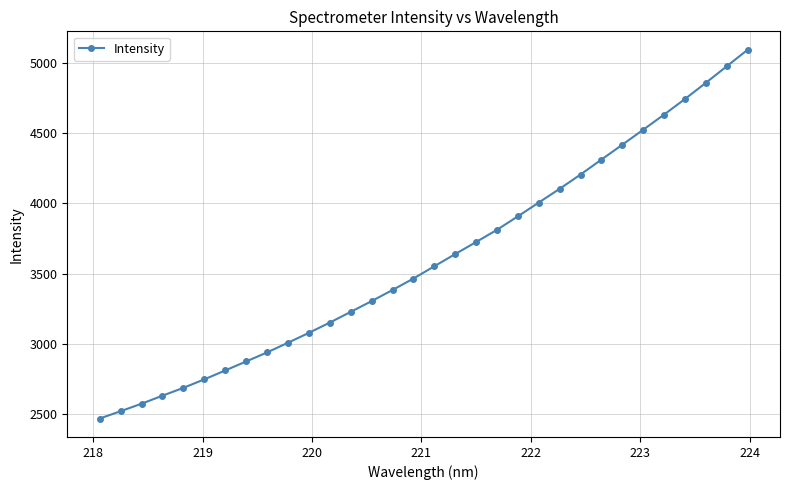

Reading left to right, list all the values displayed in this chart.

2470.6	2522.6	2575.9	2632.9	2688.7	2749.0	2812.3	2876.2	2940.4	3009.3	3079.5	3152.6	3228.6	3305.1	3384.2	3465.4	3552.8	3639.4	3725.2	3811.9	3908.0	4005.6	4103.6	4204.8	4311.3	4416.7	4523.4	4630.9	4741.8	4856.7	4974.0	5091.6